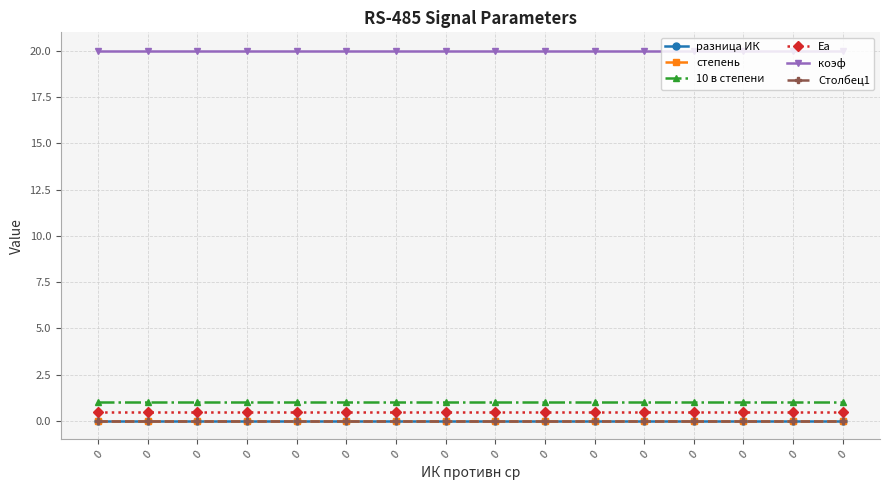

List the labels in order of Столбец1 value, largest first.

0, 0, 0, 0, 0, 0, 0, 0, 0, 0, 0, 0, 0, 0, 0, 0